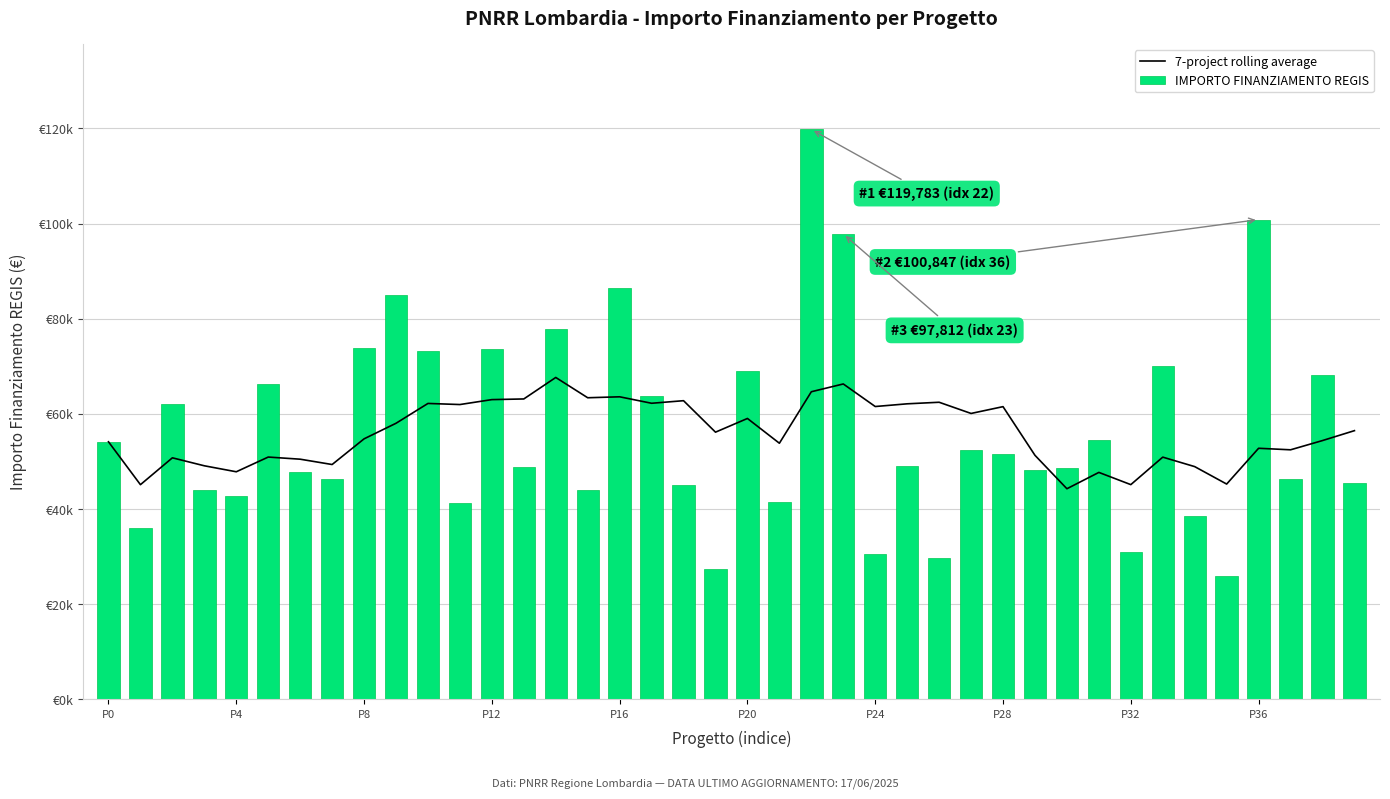

Which category has the highest value in the IMPORTO FINANZIAMENTO REGIS series?

22